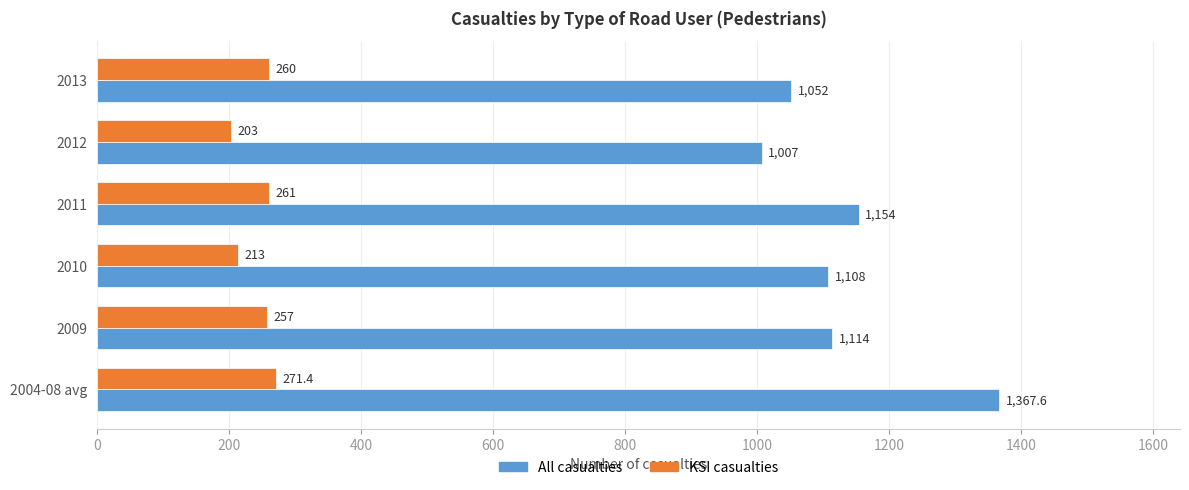

How many data points in All casualties are less than 1114?

3